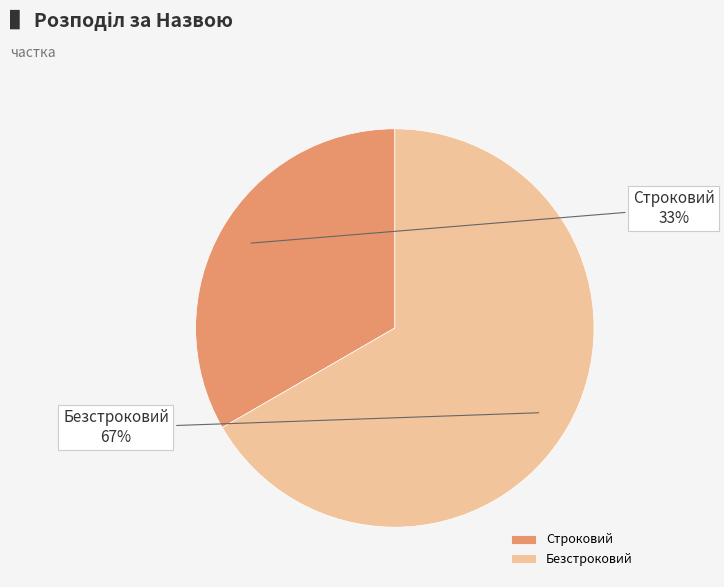

Between Безстроковий and Строковий, which is larger?

Безстроковий